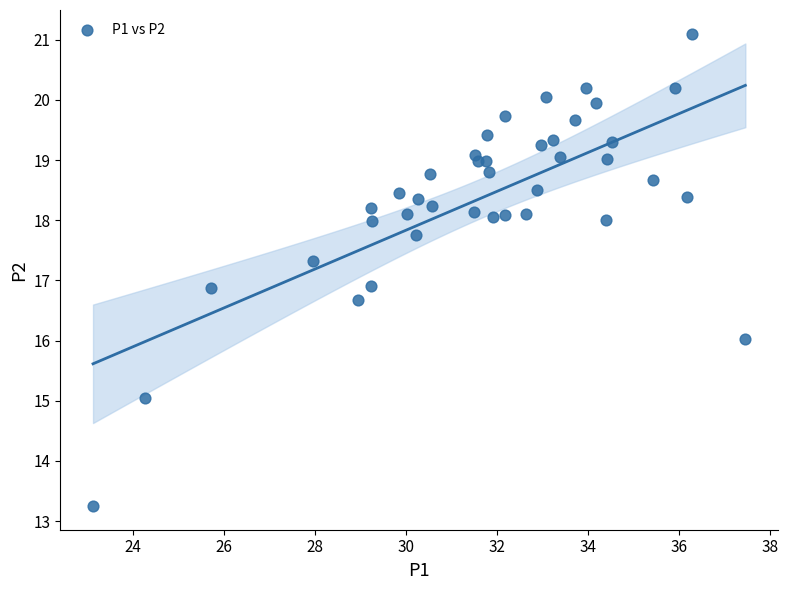

What is the range of X values (max minus min)?

14.3